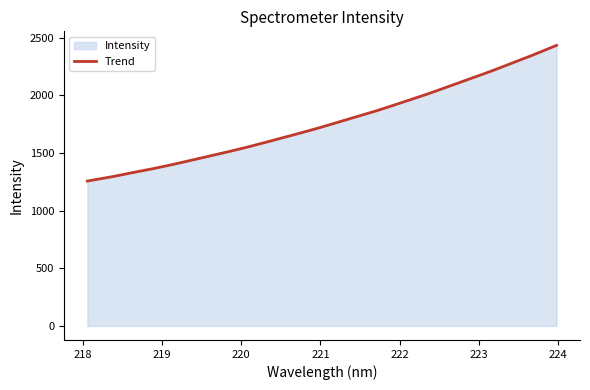

What is the change in value from 218.442 to 221.3083?

+481.4